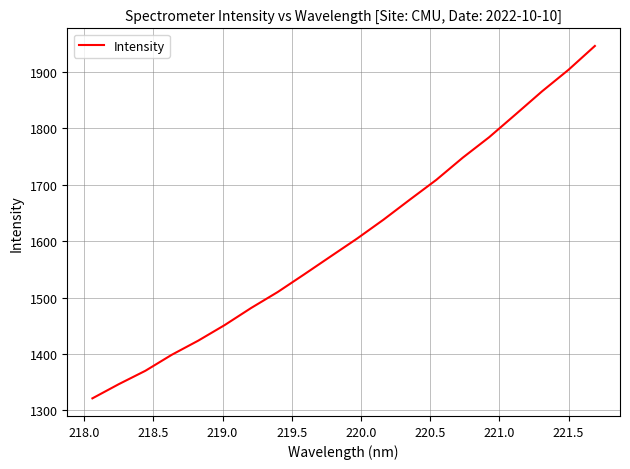

Reading right to left, transcribe all the data shown in this chart.

1946.3	1903.9	1865.7	1824.9	1784.4	1748.0	1708.7	1673.6	1638.0	1604.4	1572.8	1541.0	1509.7	1481.5	1451.2	1423.5	1398.5	1370.0	1346.4	1321.2